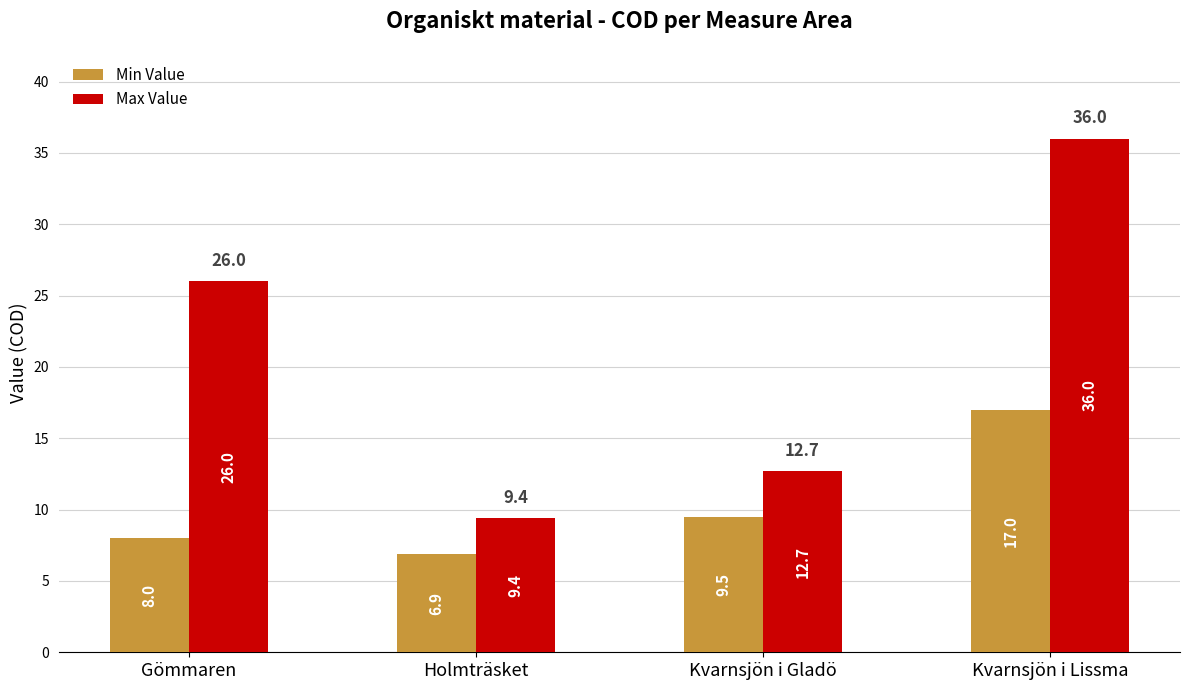

Is the value of Max Value at Kvarnsjön i Gladö greater than the value of Min Value at Kvarnsjön i Lissma?

No